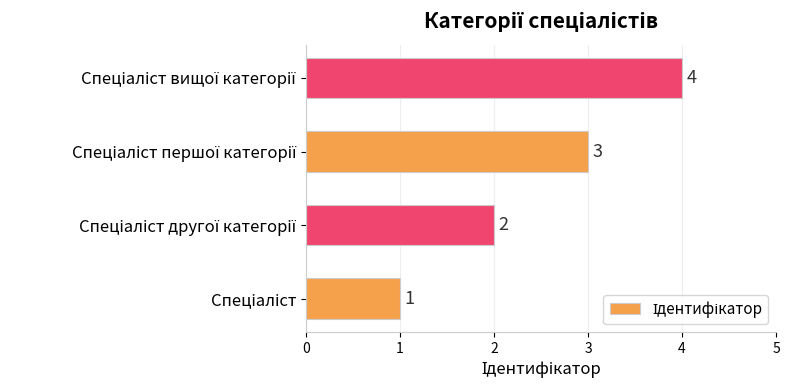

What is the difference between the second highest and second lowest values?

1